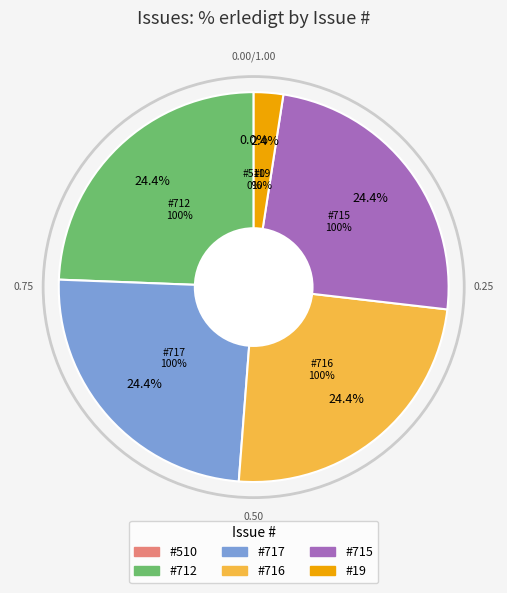

Is it true that 510 is 0% of the pie?

True